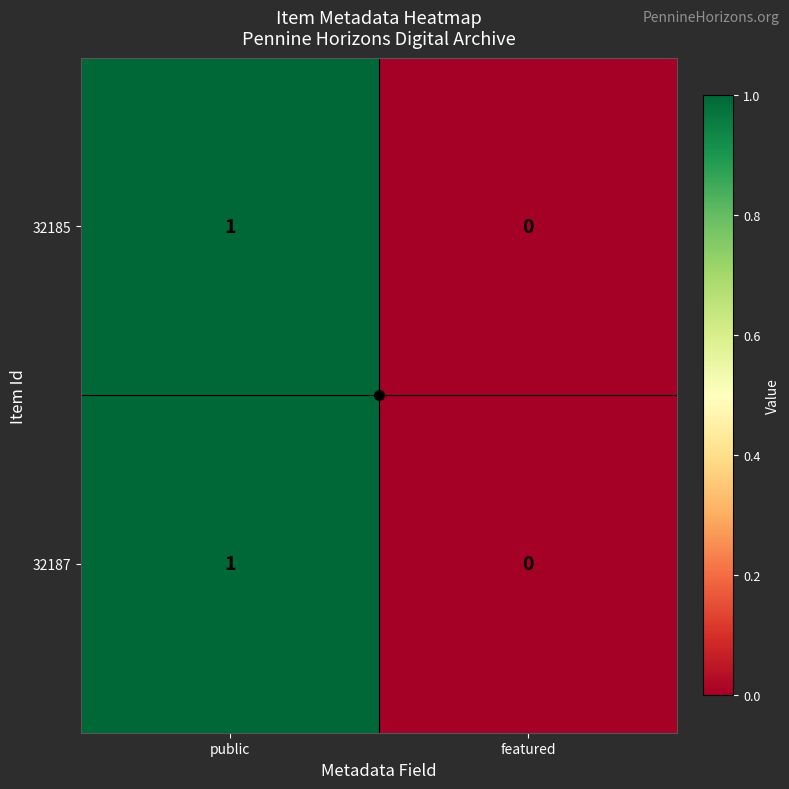

The 32185 series shows 0 at public. True or false?

False